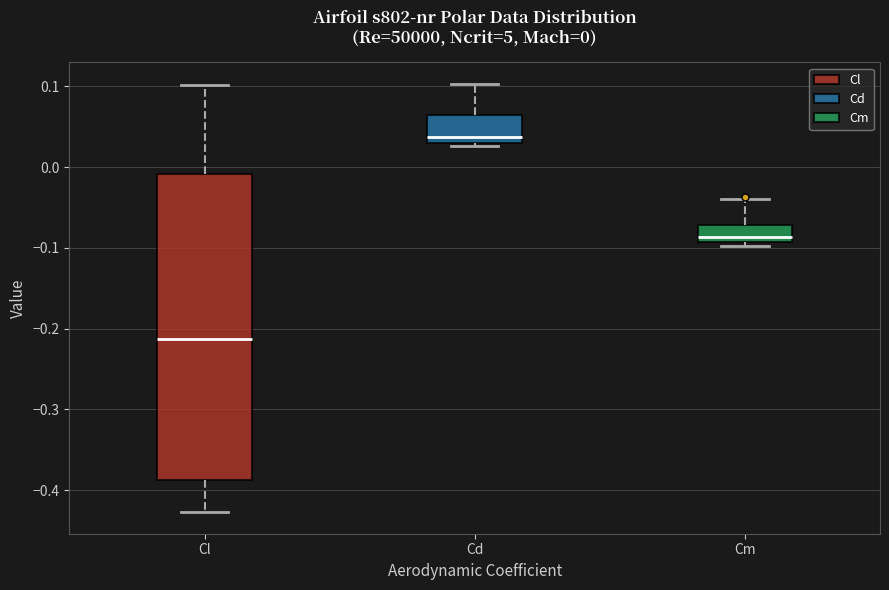

Which box's median line is the highest?

Cd